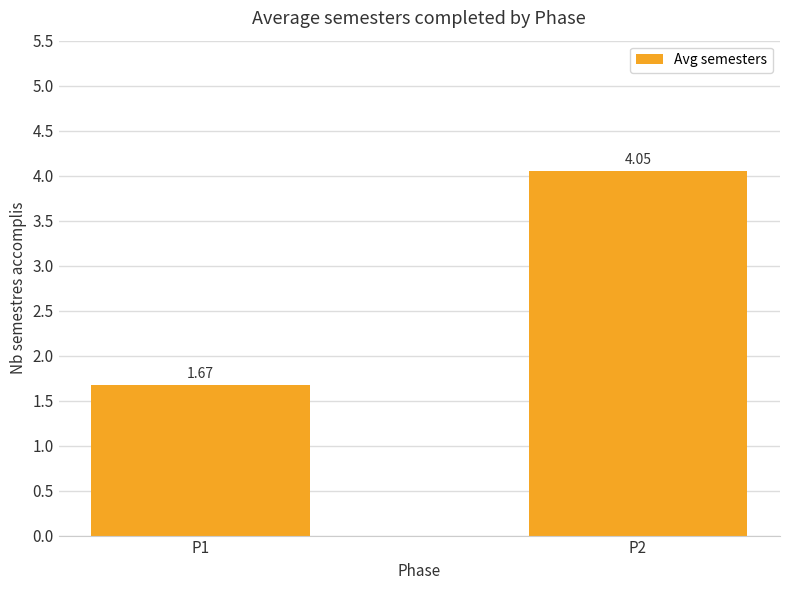

Approximately how many times larger is the value at P1 compared to P2?

0.4